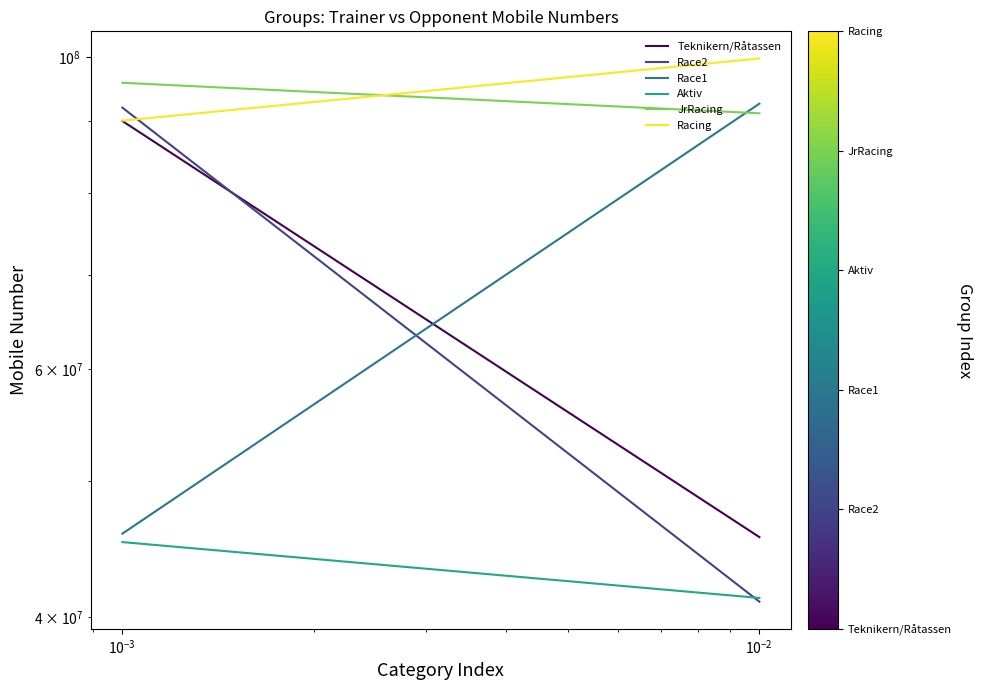

List the series in order of their peak value, highest first.

Racing, JrRacing, Race1, Race2, Teknikern/Råtassen, Aktiv